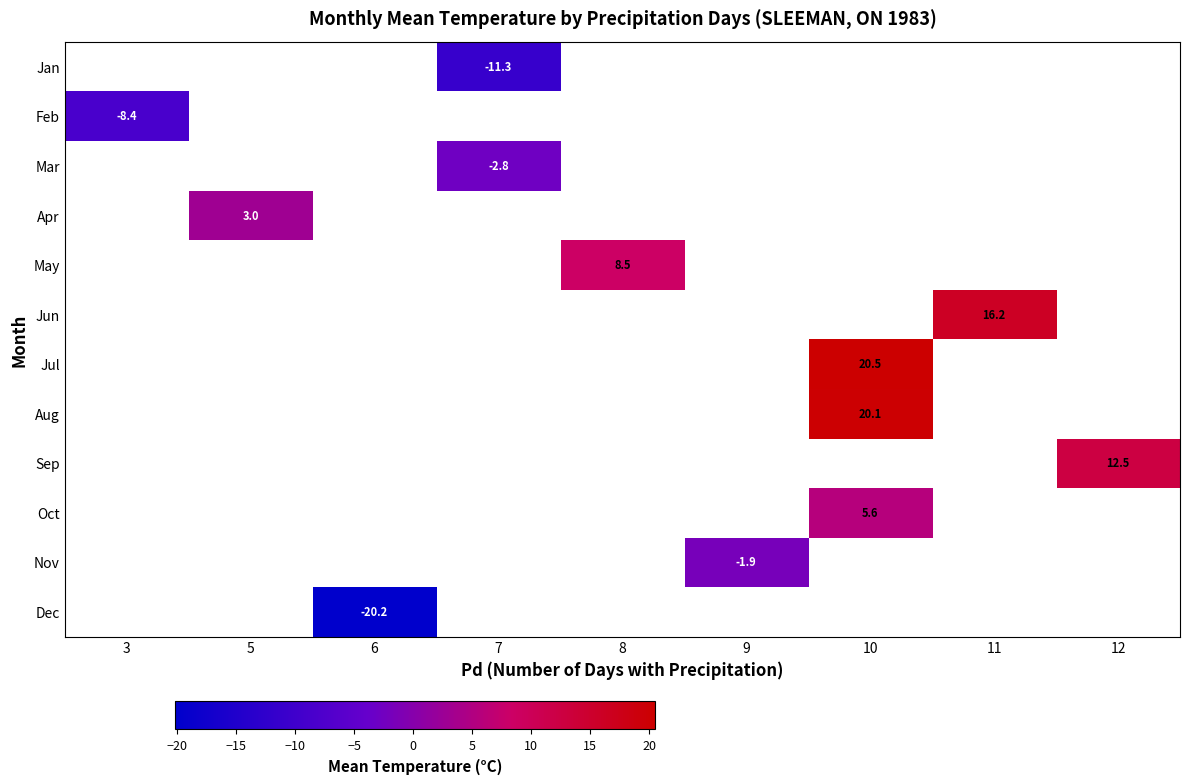

Is it true that Aug equals 20.1 at 10?

True